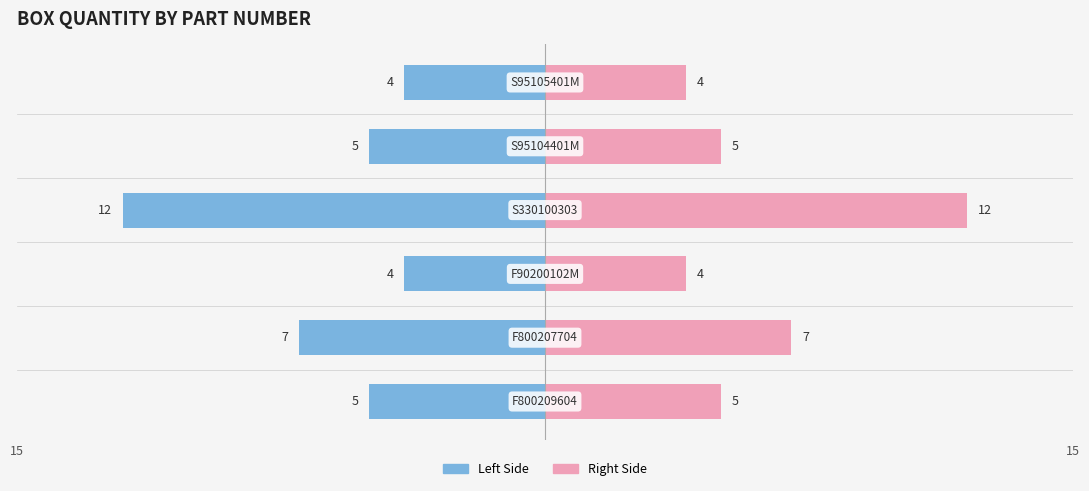

Which label corresponds to the smallest value in the chart?

F90200102M